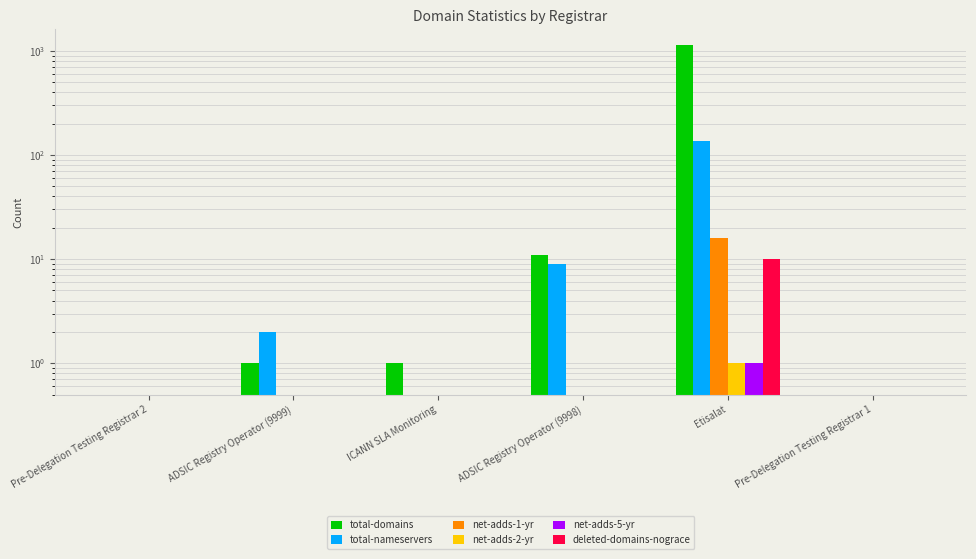

What is the label of the 3rd bar from the left?

ICANN SLA Monitoring